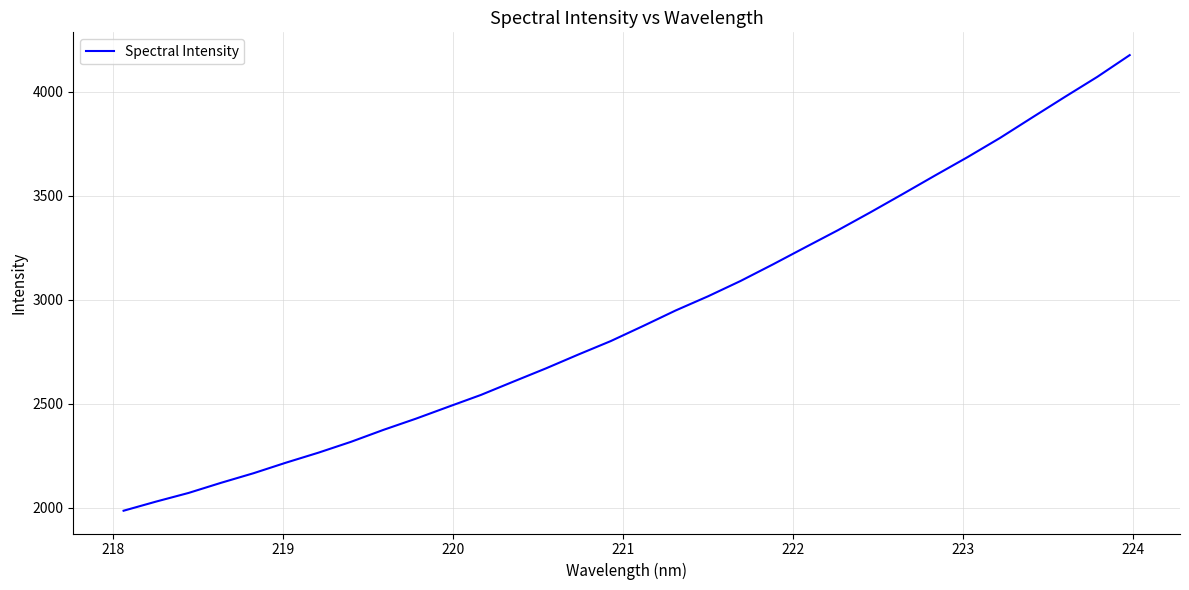

How many categories are shown in the chart?

32